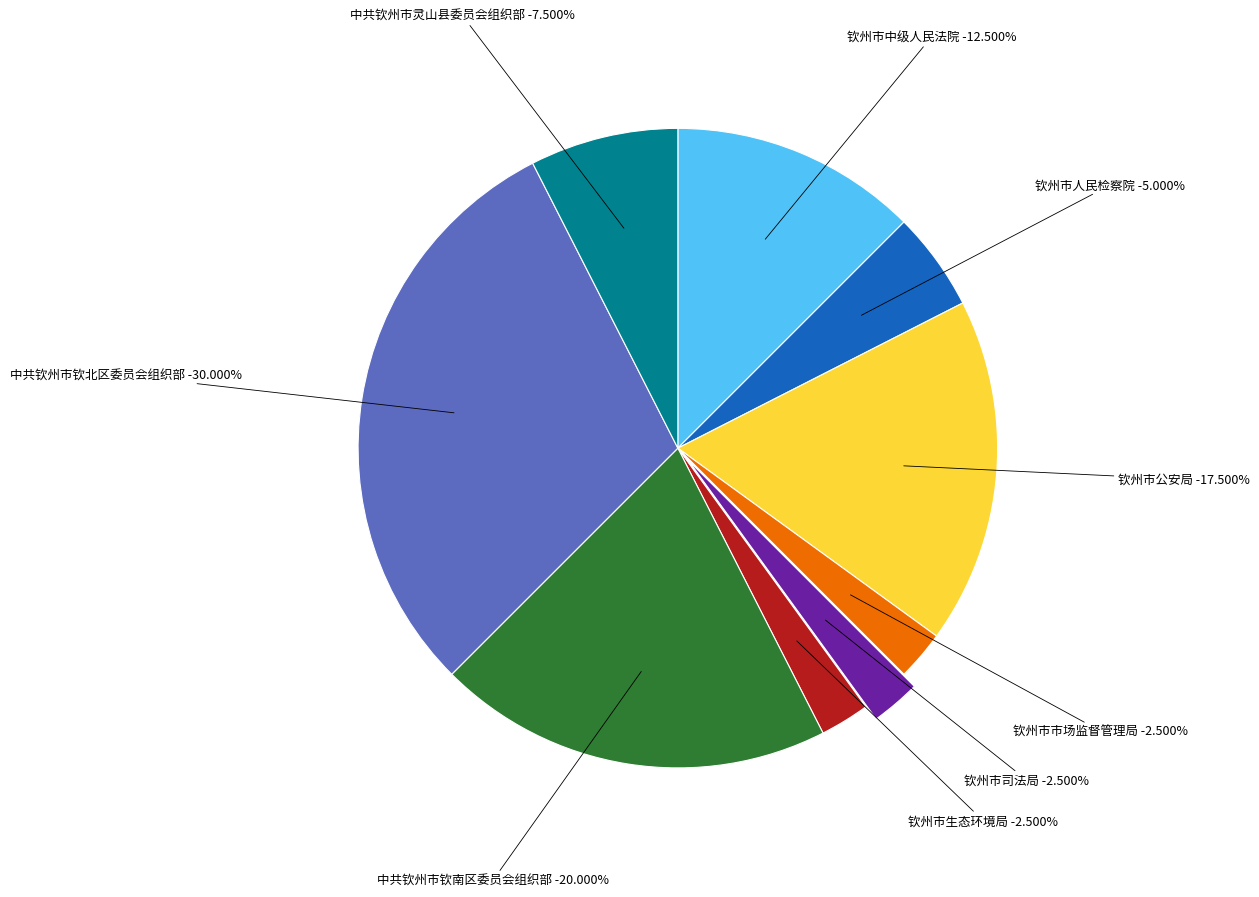

What is the largest slice in the pie chart?

中共钦州市钦北区委员会组织部